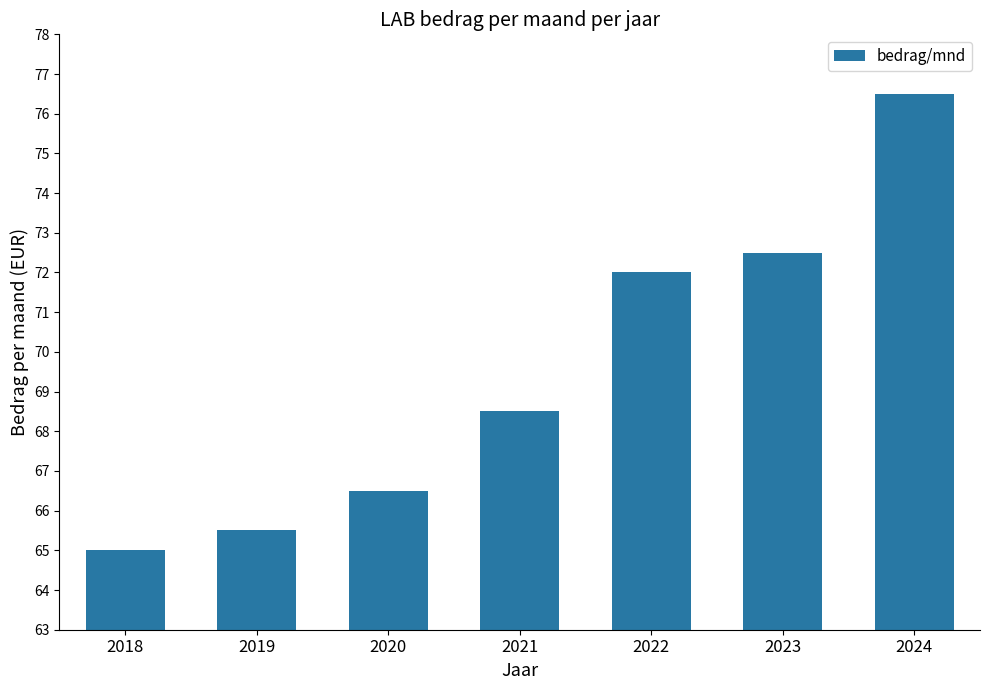

True or false: the data shows 72.0 at 2022.

True